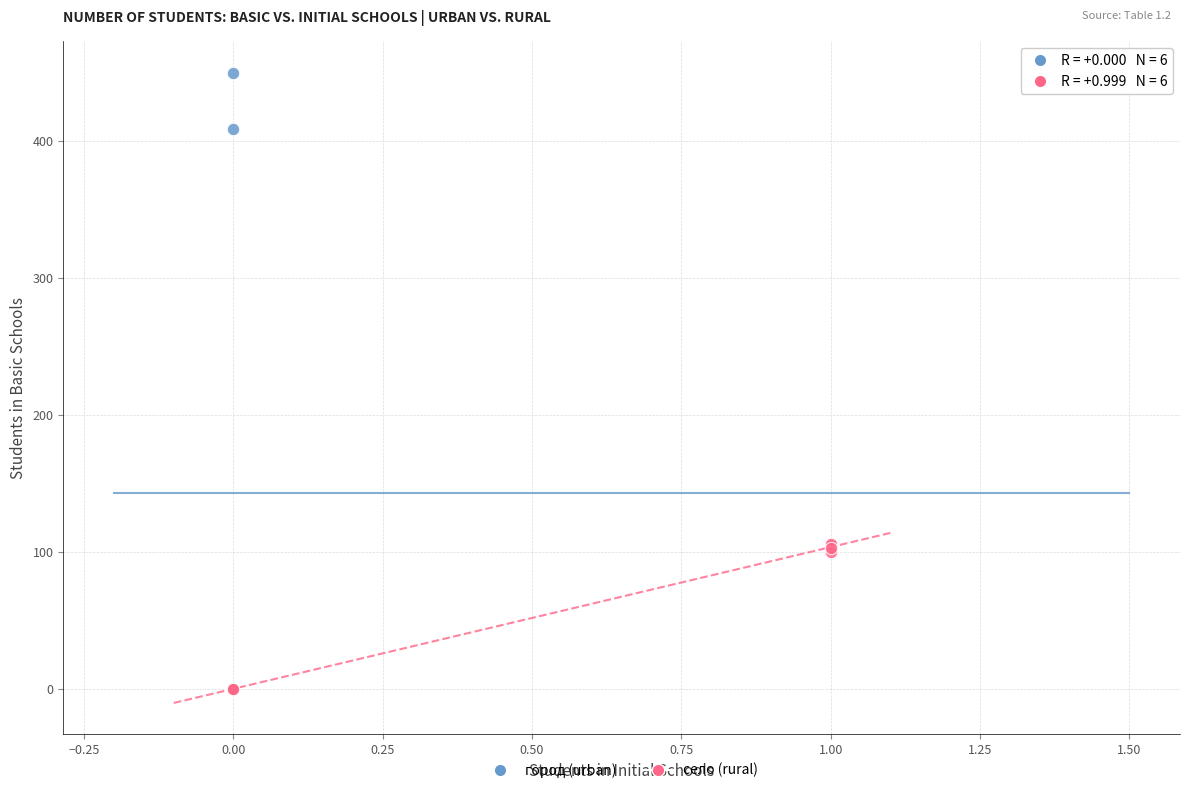

Which series has the widest spread of Y values?

город (urban)